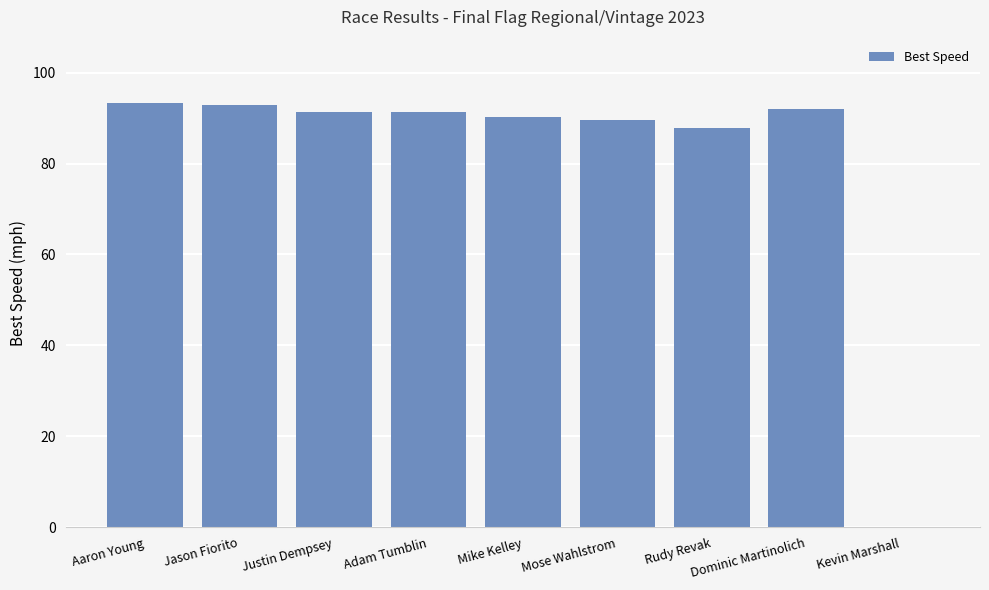

At which label is the value closest to 46?

Rudy Revak